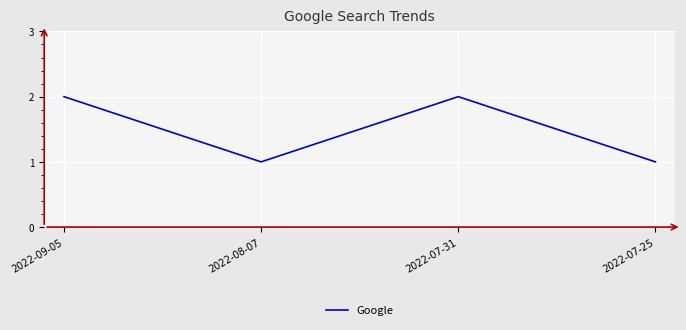

Reading right to left, transcribe all the data shown in this chart.

1	2	1	2